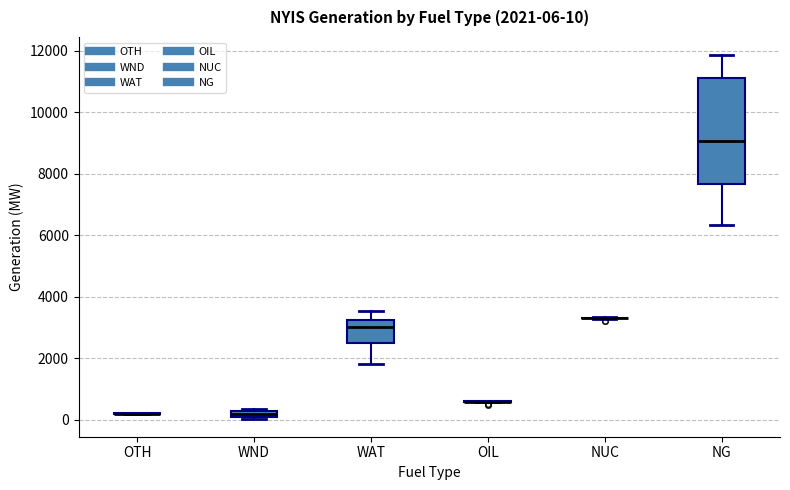

Comparing the boxes themselves (not the whiskers), which one is the tallest?

NG